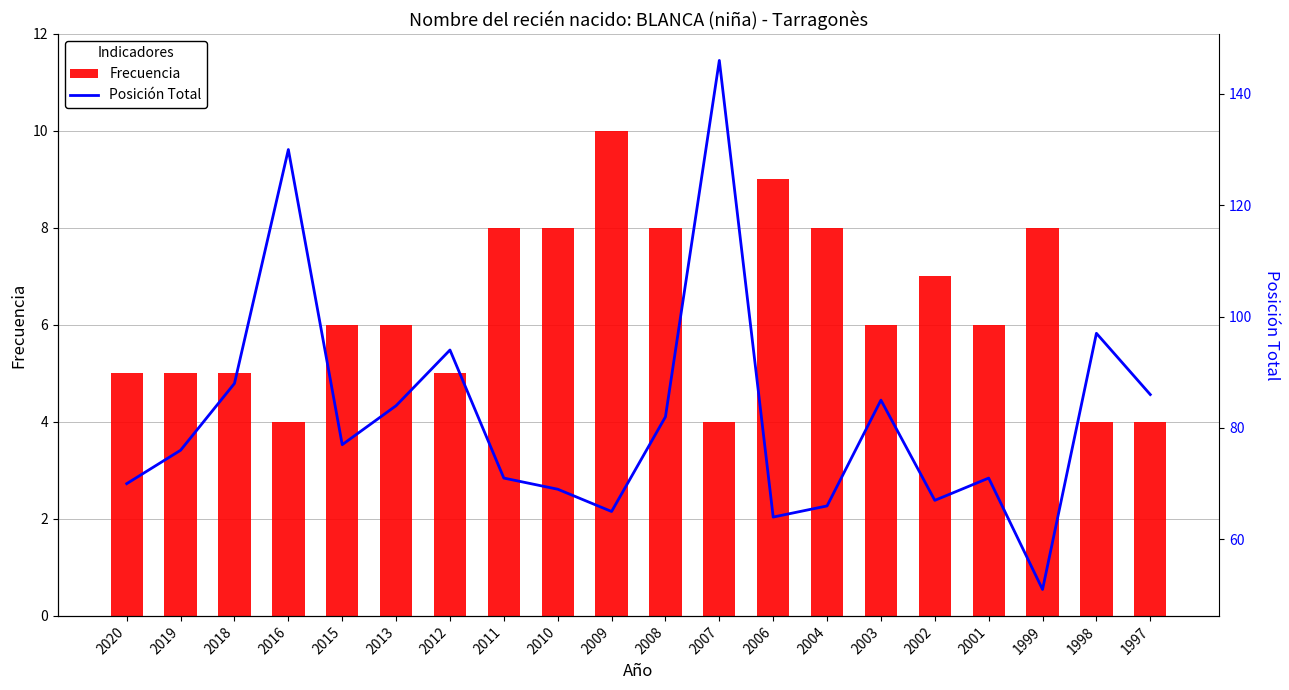

Which series changed the most between 2004 and 1997?

Posición Total